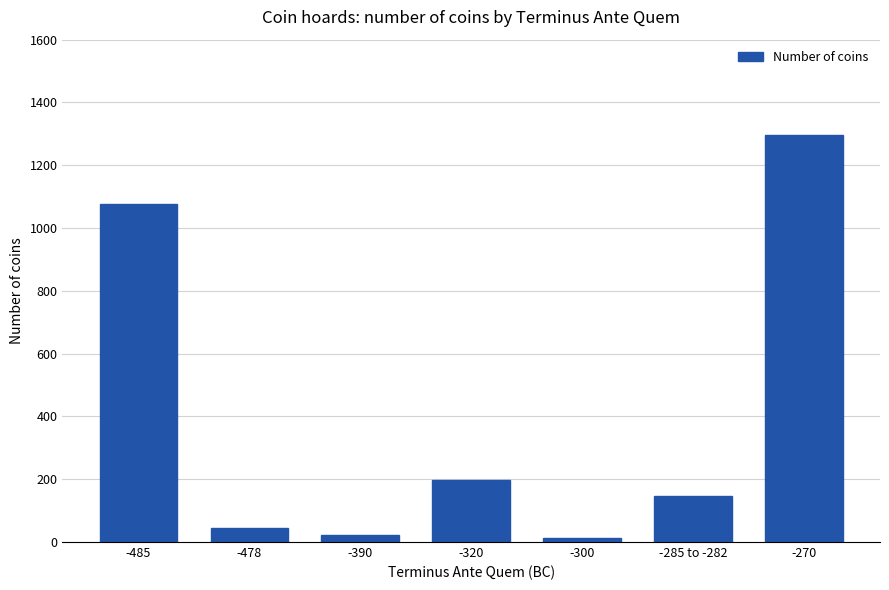

What is the label of the 1st bar from the left?

-485